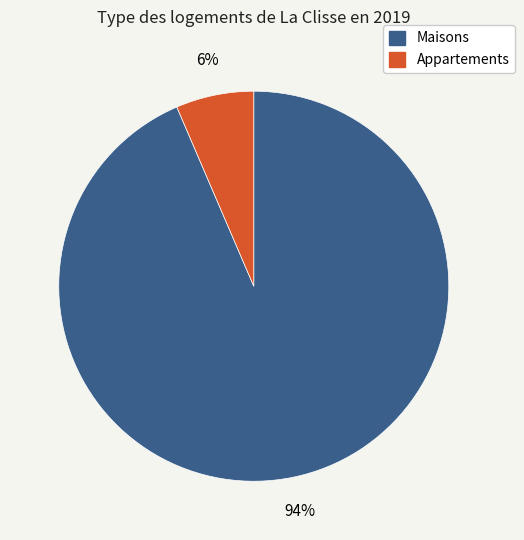

Does any single category account for the majority?

Yes